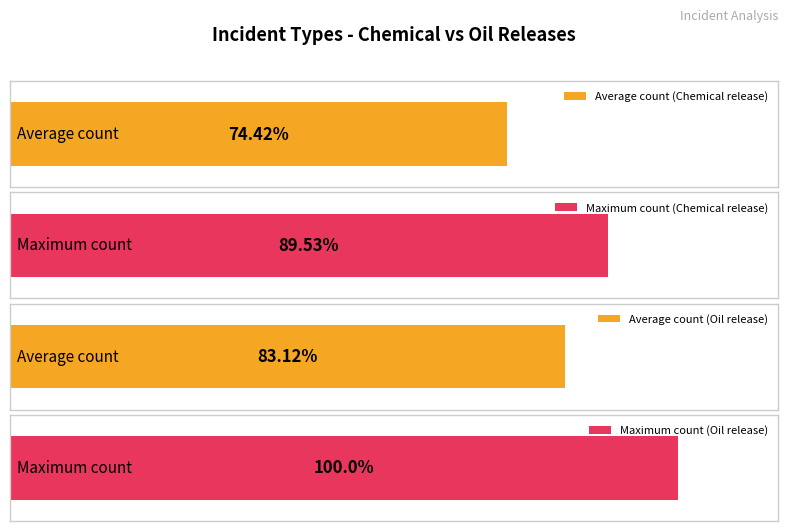

At which category is the sum across all series the highest?

4